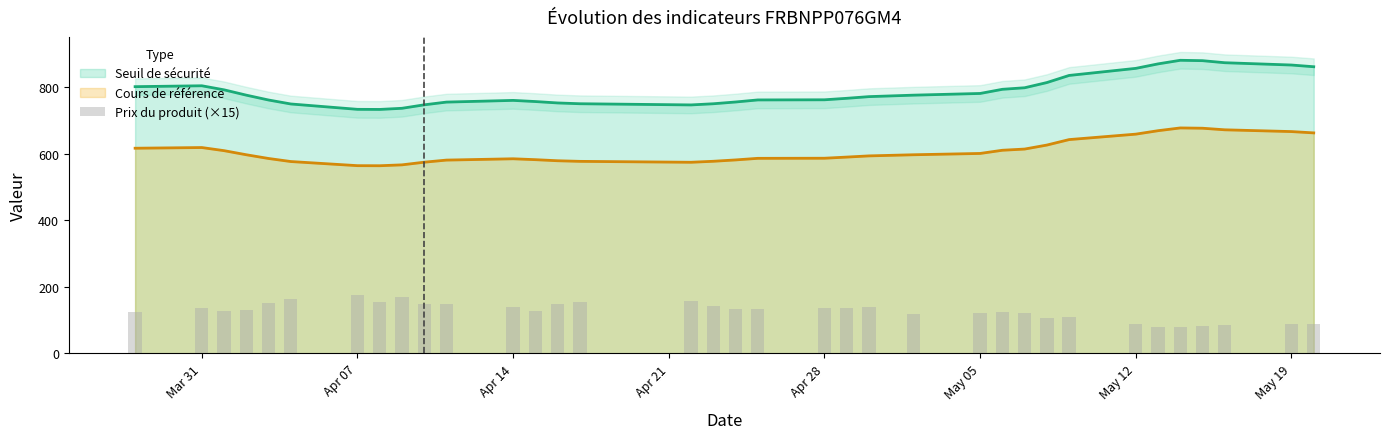

Count the number of categories in the chart.

35